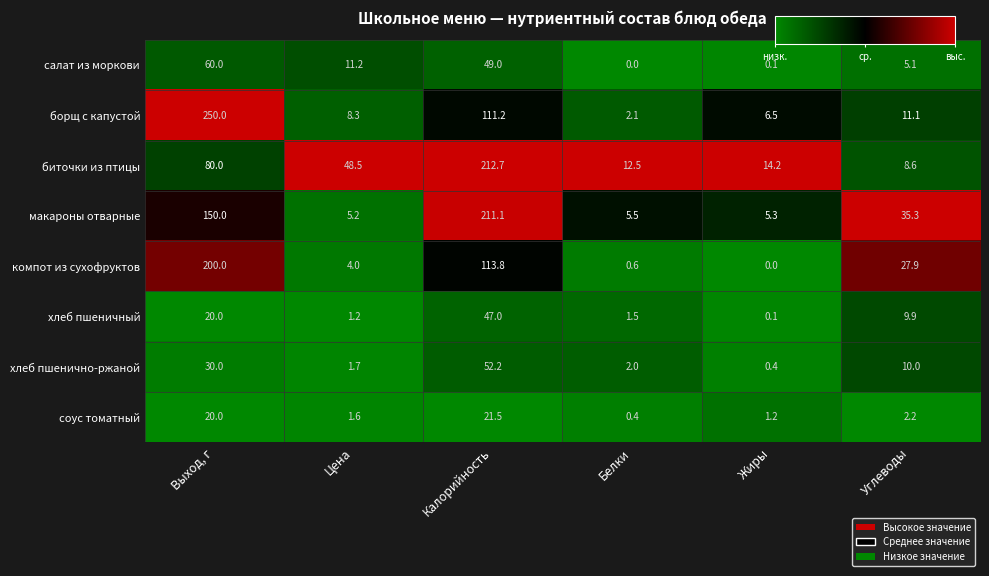

Between Цена and Жиры, which series saw the biggest shift?

биточки из птицы